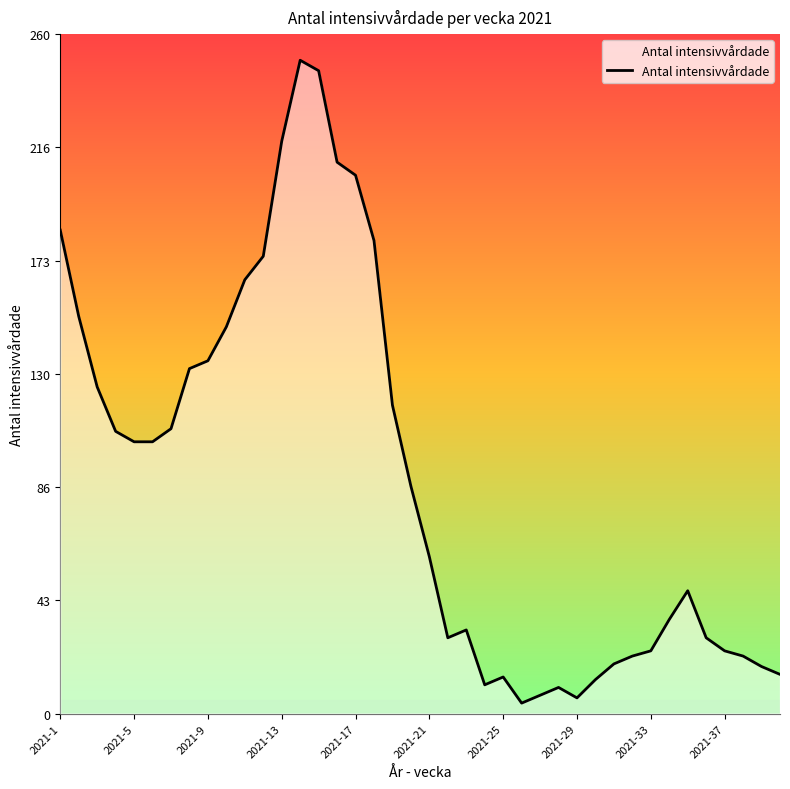

What is the difference between the maximum and minimum values?

246